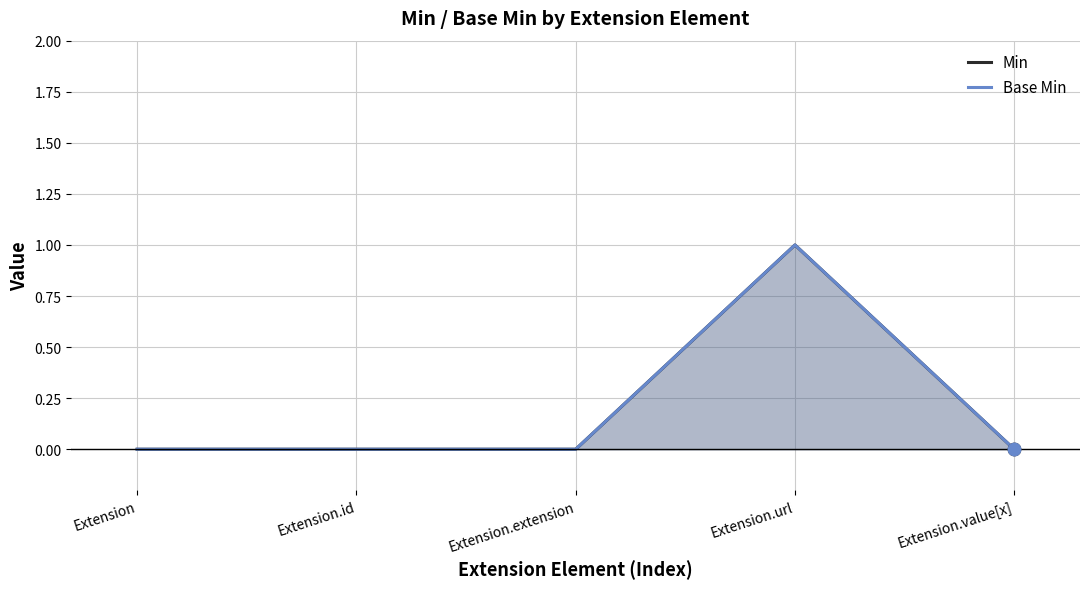

What are all the series names shown in the legend?

Min, Base Min